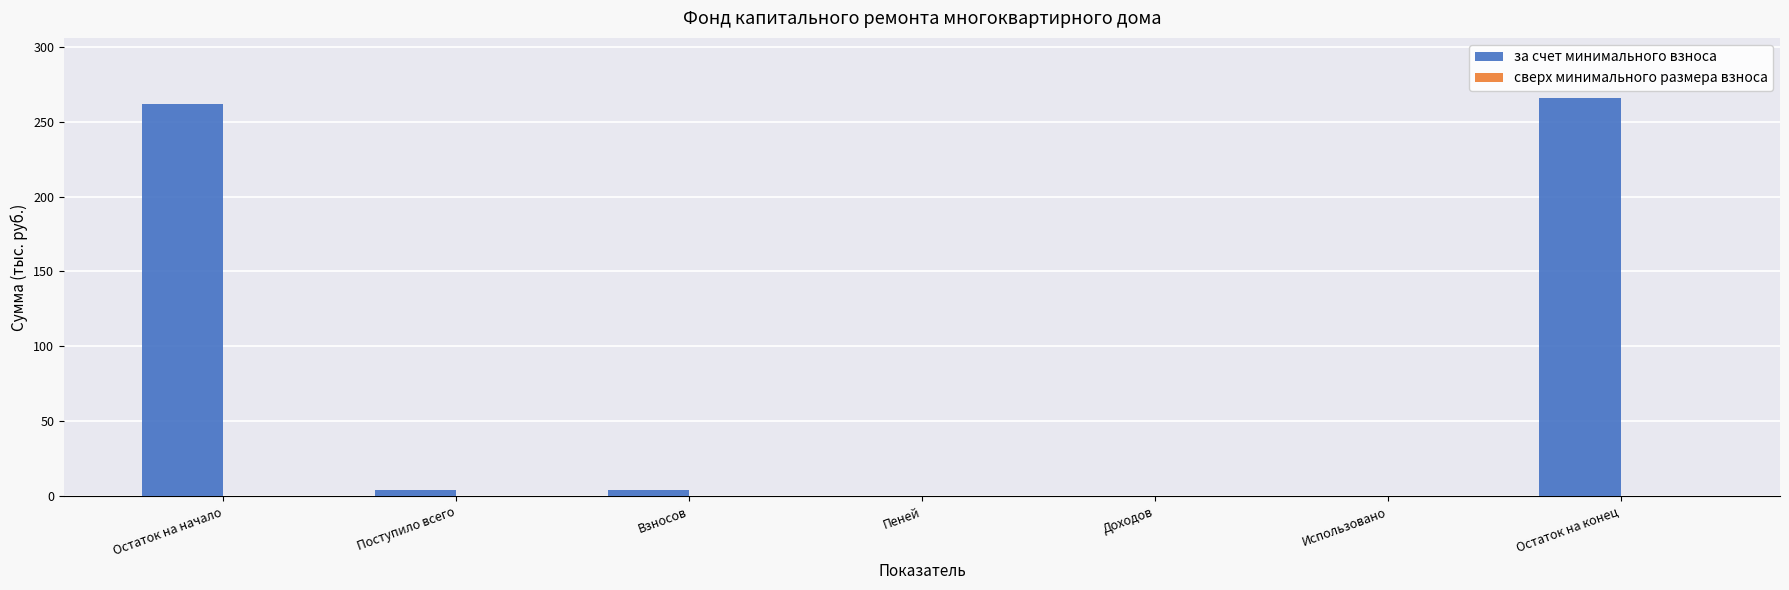

True or false: the data shows 0.0 at Использовано.

True